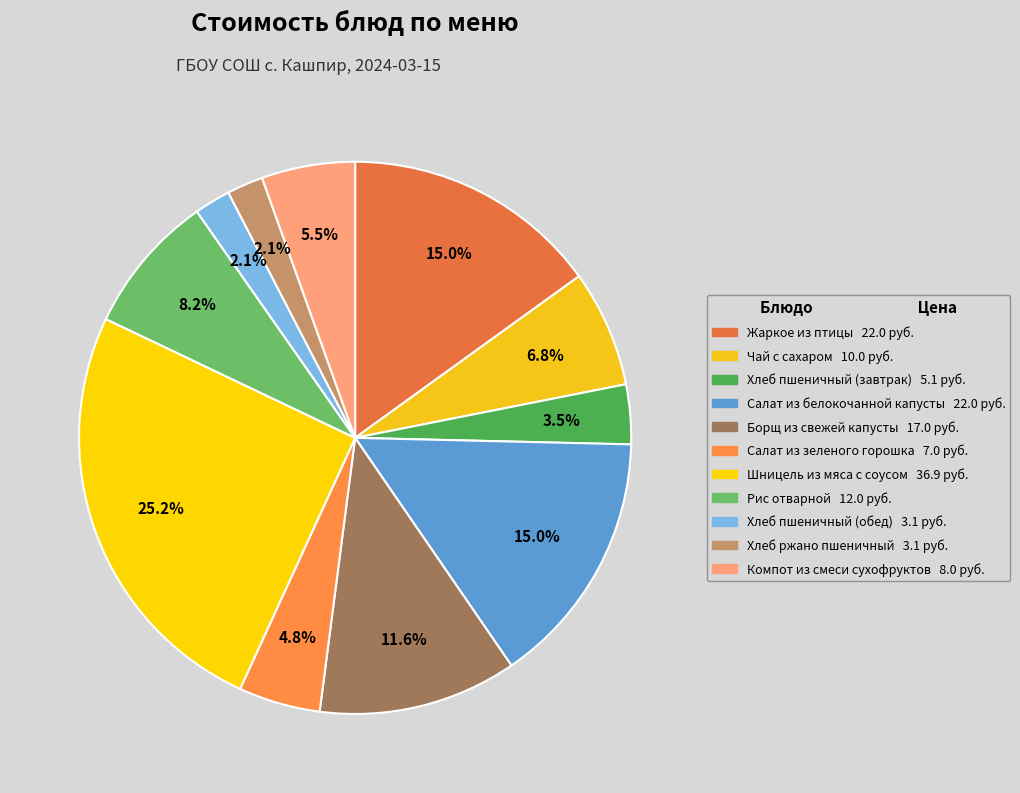

How many segments does this pie chart have?

11